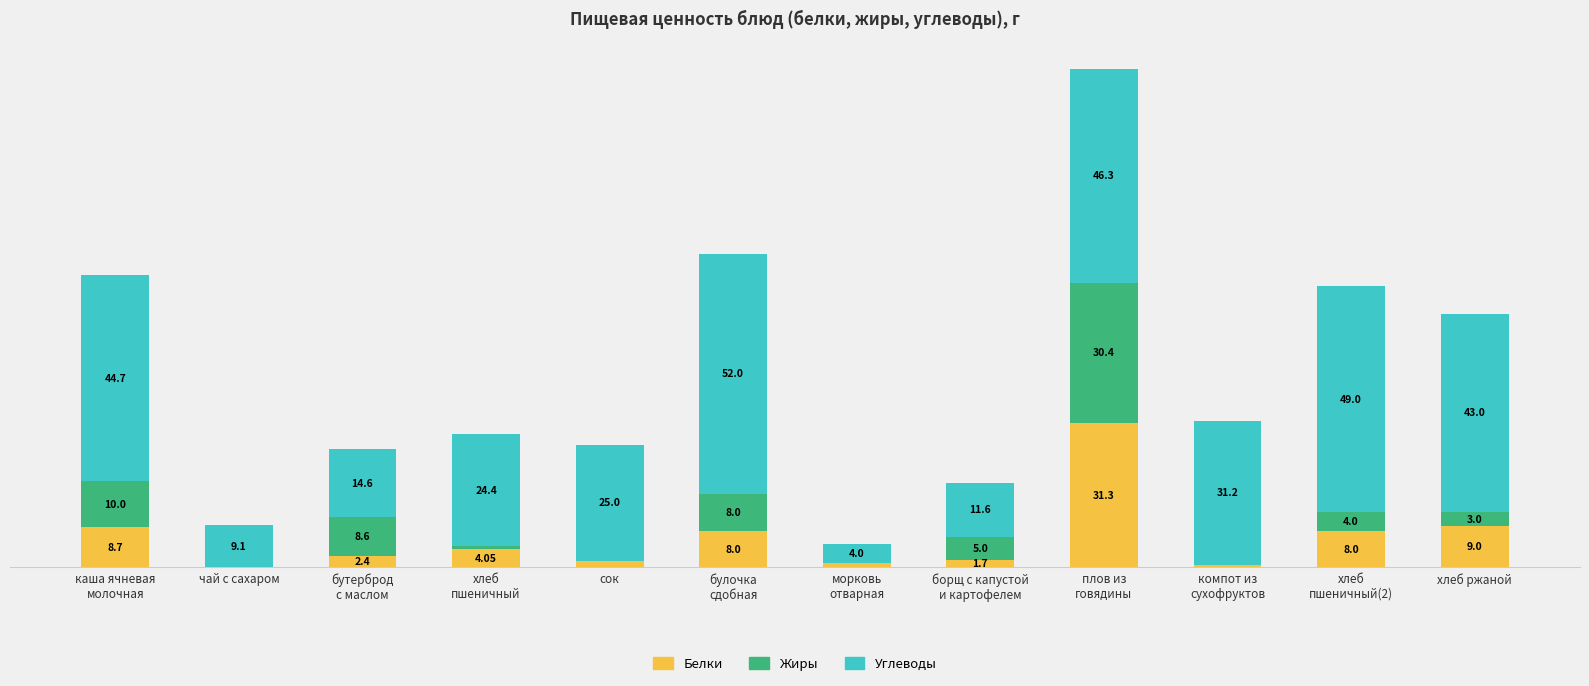

At which label is Белки closest to 15?

хлеб ржаной